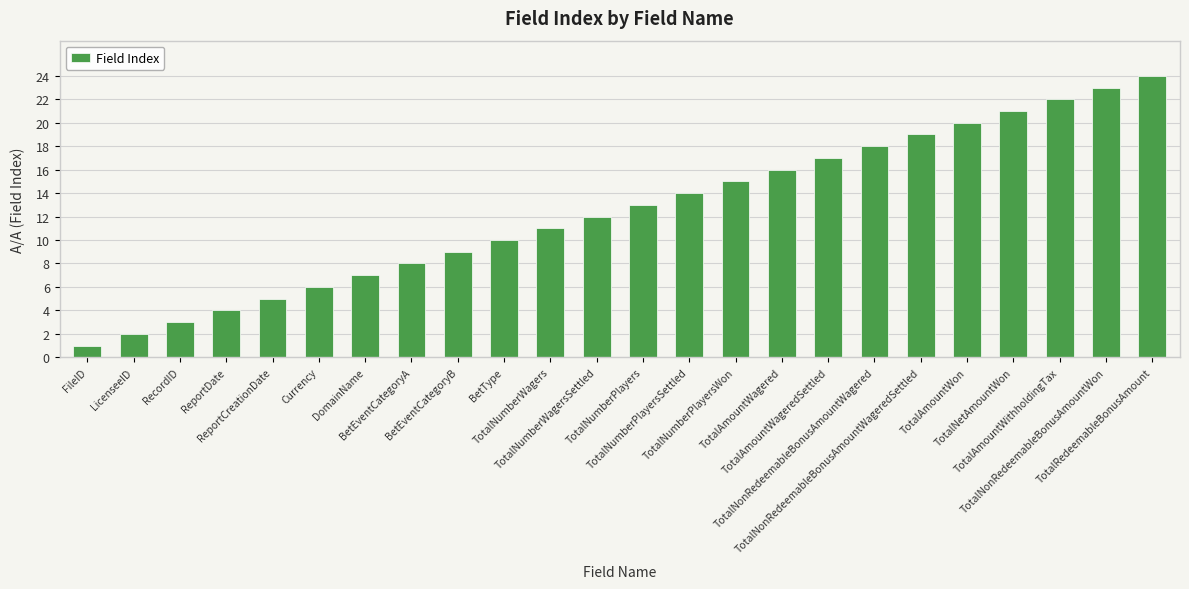

Between TotalNumberWagersSettled and DomainName, which is larger?

TotalNumberWagersSettled